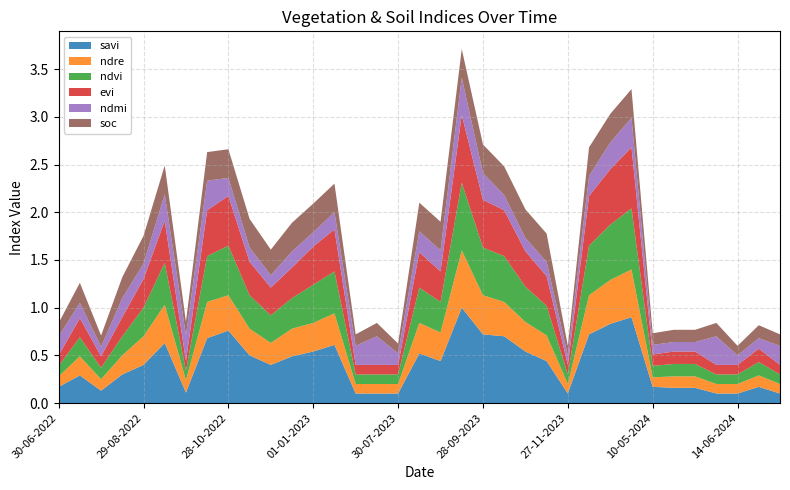

Reading left to right, transcribe all the data shown in this chart.

savi: 30-06-2022=0.2	15-07-2022=0.3	30-07-2022=0.1	14-08-2022=0.3	29-08-2022=0.4	13-09-2022=0.6	28-09-2022=0.1	13-10-2022=0.7	28-10-2022=0.8	12-11-2022=0.5	27-11-2022=0.4	12-12-2022=0.5	01-01-2023=0.5	11-01-2023=0.6	30-06-2023=0.1	15-07-2023=0.1	30-07-2023=0.1	14-08-2023=0.5	29-08-2023=0.4	13-09-2023=1.0	28-09-2023=0.7	13-10-2023=0.7	28-10-2023=0.5	12-11-2023=0.4	27-11-2023=0.1	12-12-2023=0.7	01-01-2024=0.8	11-01-2024=0.9	10-05-2024=0.2	25-05-2024=0.2	04-06-2024=0.2	09-06-2024=0.1	14-06-2024=0.1	19-06-2024=0.2	09-07-2024=0.1
ndre: 30-06-2022=0.1	15-07-2022=0.2	30-07-2022=0.1	14-08-2022=0.2	29-08-2022=0.3	13-09-2022=0.4	28-09-2022=0.1	13-10-2022=0.4	28-10-2022=0.4	12-11-2022=0.3	27-11-2022=0.2	12-12-2022=0.3	01-01-2023=0.3	11-01-2023=0.3	30-06-2023=0.1	15-07-2023=0.1	30-07-2023=0.1	14-08-2023=0.3	29-08-2023=0.3	13-09-2023=0.6	28-09-2023=0.4	13-10-2023=0.4	28-10-2023=0.3	12-11-2023=0.3	27-11-2023=0.1	12-12-2023=0.4	01-01-2024=0.5	11-01-2024=0.5	10-05-2024=0.1	25-05-2024=0.1	04-06-2024=0.1	09-06-2024=0.1	14-06-2024=0.1	19-06-2024=0.1	09-07-2024=0.1
ndvi: 30-06-2022=0.1	15-07-2022=0.2	30-07-2022=0.1	14-08-2022=0.2	29-08-2022=0.3	13-09-2022=0.4	28-09-2022=0.1	13-10-2022=0.5	28-10-2022=0.5	12-11-2022=0.3	27-11-2022=0.3	12-12-2022=0.3	01-01-2023=0.4	11-01-2023=0.4	30-06-2023=0.1	15-07-2023=0.1	30-07-2023=0.1	14-08-2023=0.4	29-08-2023=0.3	13-09-2023=0.7	28-09-2023=0.5	13-10-2023=0.5	28-10-2023=0.4	12-11-2023=0.3	27-11-2023=0.1	12-12-2023=0.5	01-01-2024=0.6	11-01-2024=0.6	10-05-2024=0.1	25-05-2024=0.1	04-06-2024=0.1	09-06-2024=0.1	14-06-2024=0.1	19-06-2024=0.1	09-07-2024=0.1
evi: 30-06-2022=0.1	15-07-2022=0.2	30-07-2022=0.1	14-08-2022=0.2	29-08-2022=0.3	13-09-2022=0.4	28-09-2022=0.1	13-10-2022=0.5	28-10-2022=0.5	12-11-2022=0.3	27-11-2022=0.3	12-12-2022=0.3	01-01-2023=0.4	11-01-2023=0.4	30-06-2023=0.1	15-07-2023=0.1	30-07-2023=0.1	14-08-2023=0.4	29-08-2023=0.3	13-09-2023=0.7	28-09-2023=0.5	13-10-2023=0.5	28-10-2023=0.4	12-11-2023=0.3	27-11-2023=0.1	12-12-2023=0.5	01-01-2024=0.6	11-01-2024=0.6	10-05-2024=0.1	25-05-2024=0.1	04-06-2024=0.1	09-06-2024=0.1	14-06-2024=0.1	19-06-2024=0.1	09-07-2024=0.1
ndmi: 30-06-2022=0.2	15-07-2022=0.2	30-07-2022=0.1	14-08-2022=0.2	29-08-2022=0.2	13-09-2022=0.3	28-09-2022=0.3	13-10-2022=0.3	28-10-2022=0.2	12-11-2022=0.1	27-11-2022=0.1	12-12-2022=0.2	01-01-2023=0.1	11-01-2023=0.2	30-06-2023=0.2	15-07-2023=0.3	30-07-2023=0.1	14-08-2023=0.2	29-08-2023=0.2	13-09-2023=0.4	28-09-2023=0.3	13-10-2023=0.2	28-10-2023=0.1	12-11-2023=0.1	27-11-2023=0.1	12-12-2023=0.2	01-01-2024=0.3	11-01-2024=0.3	10-05-2024=0.1	25-05-2024=0.1	04-06-2024=0.1	09-06-2024=0.3	14-06-2024=0.1	19-06-2024=0.1	09-07-2024=0.2
soc: 30-06-2022=0.1	15-07-2022=0.2	30-07-2022=0.1	14-08-2022=0.2	29-08-2022=0.3	13-09-2022=0.3	28-09-2022=0.1	13-10-2022=0.3	28-10-2022=0.3	12-11-2022=0.3	27-11-2022=0.3	12-12-2022=0.3	01-01-2023=0.3	11-01-2023=0.3	30-06-2023=0.1	15-07-2023=0.1	30-07-2023=0.1	14-08-2023=0.3	29-08-2023=0.3	13-09-2023=0.3	28-09-2023=0.3	13-10-2023=0.3	28-10-2023=0.3	12-11-2023=0.3	27-11-2023=0.1	12-12-2023=0.3	01-01-2024=0.3	11-01-2024=0.3	10-05-2024=0.1	25-05-2024=0.1	04-06-2024=0.1	09-06-2024=0.1	14-06-2024=0.1	19-06-2024=0.1	09-07-2024=0.1